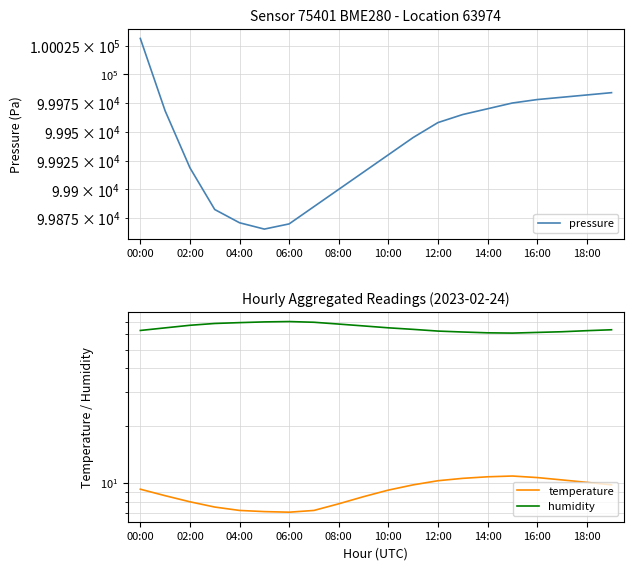

True or false: pressure has more than 2 points higher than both neighbors.

False